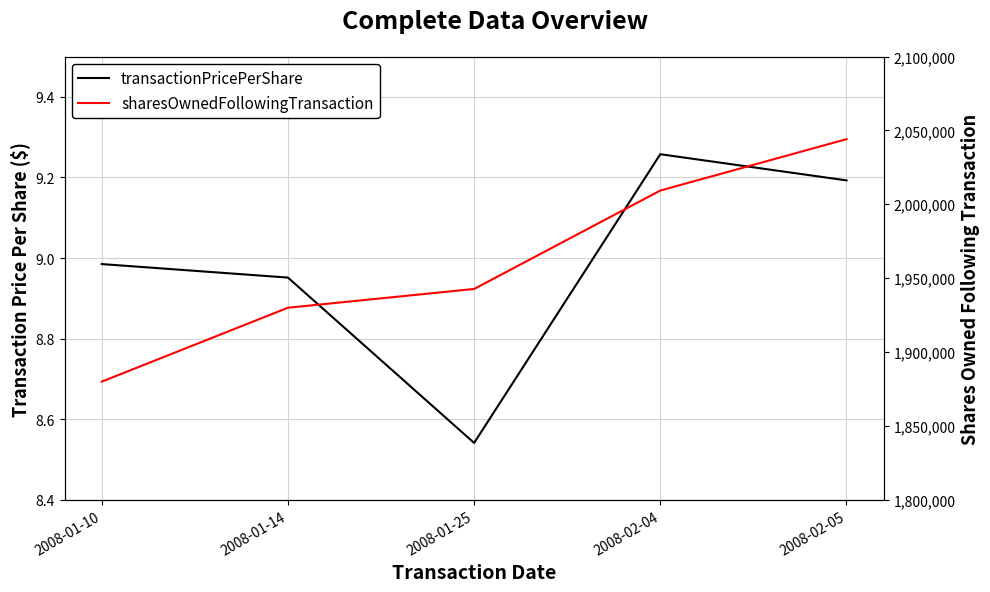

At which category is the sum across all series the highest?

2008-02-05